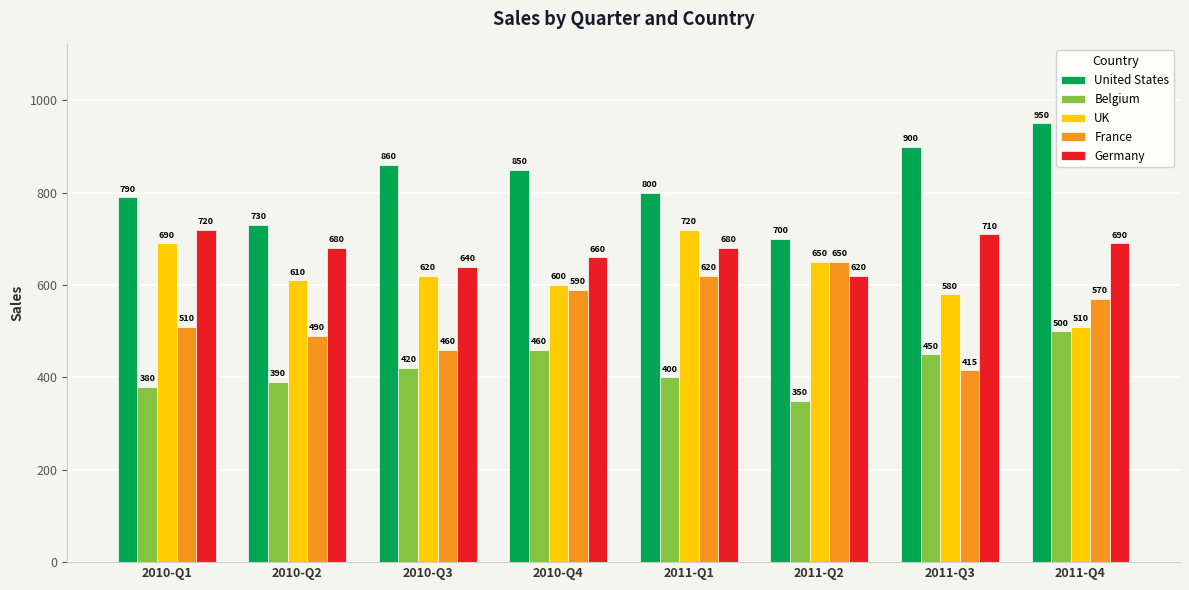

Reading left to right, extract all data points from this chart.

United States: 2010-Q1=790	2010-Q2=730	2010-Q3=860	2010-Q4=850	2011-Q1=800	2011-Q2=700	2011-Q3=900	2011-Q4=950
Belgium: 2010-Q1=380	2010-Q2=390	2010-Q3=420	2010-Q4=460	2011-Q1=400	2011-Q2=350	2011-Q3=450	2011-Q4=500
UK: 2010-Q1=690	2010-Q2=610	2010-Q3=620	2010-Q4=600	2011-Q1=720	2011-Q2=650	2011-Q3=580	2011-Q4=510
France: 2010-Q1=510	2010-Q2=490	2010-Q3=460	2010-Q4=590	2011-Q1=620	2011-Q2=650	2011-Q3=415	2011-Q4=570
Germany: 2010-Q1=720	2010-Q2=680	2010-Q3=640	2010-Q4=660	2011-Q1=680	2011-Q2=620	2011-Q3=710	2011-Q4=690